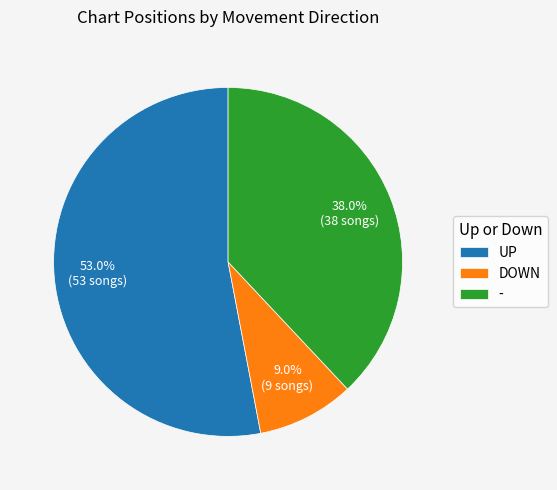

What is the smallest slice in the pie chart?

DOWN